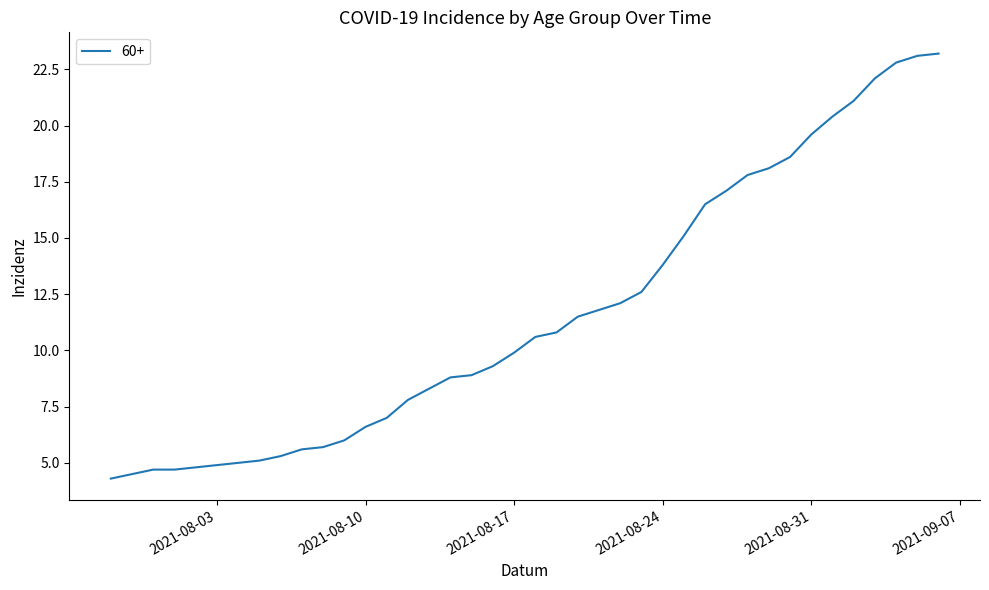

What is the maximum value shown in the chart?

23.2